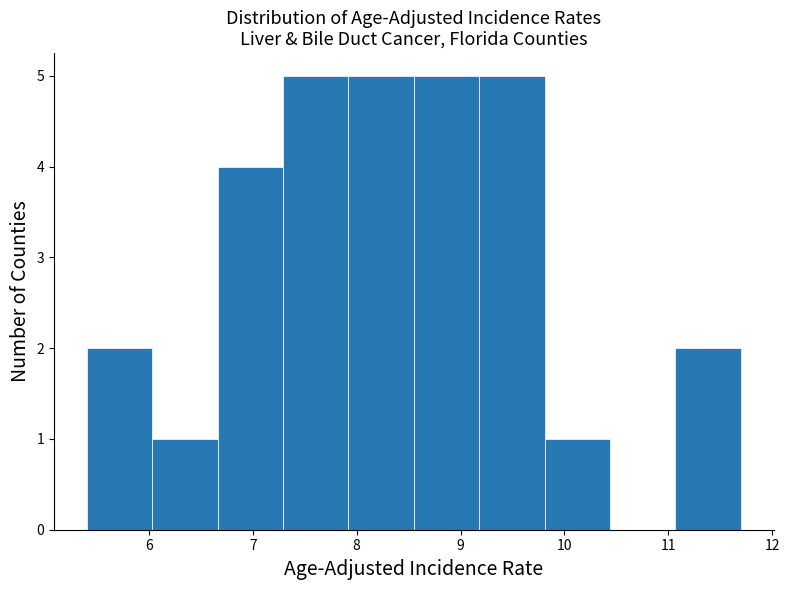

Reading left to right, list every bar in this chart as the range it spans on the x-axis followed by its height. Neither the bar edges nor the heights are printed on the chart, so give them approximately, as read against the axes.

5.40 to 6.03: 2
6.03 to 6.66: 1
6.66 to 7.29: 4
7.29 to 7.92: 5
7.92 to 8.55: 5
8.55 to 9.18: 5
9.18 to 9.81: 5
9.81 to 10.44: 1
10.44 to 11.07: 0
11.07 to 11.70: 2